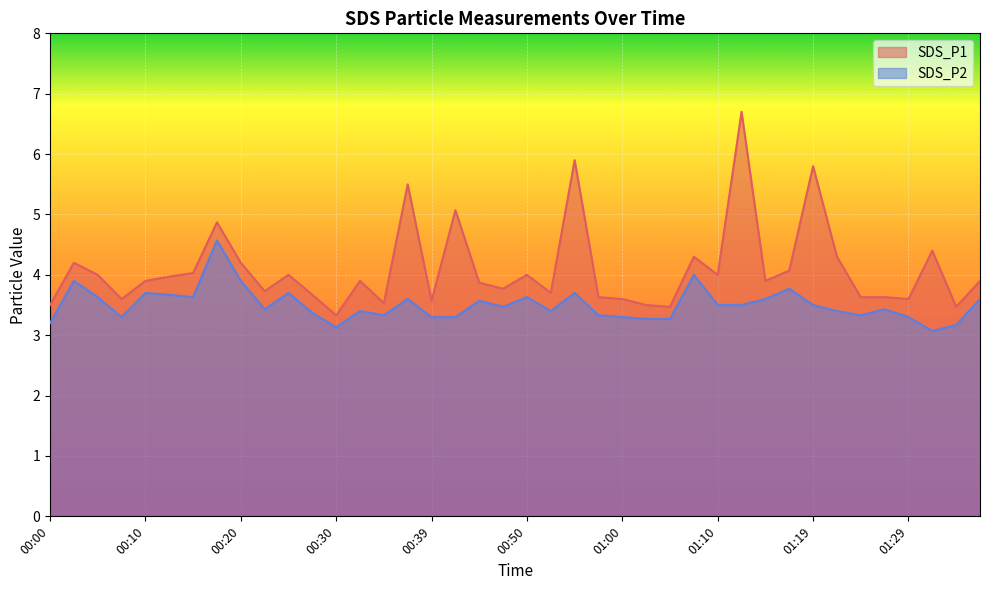

What is the difference between the maximum and minimum values in the SDS_P1 series?

3.4